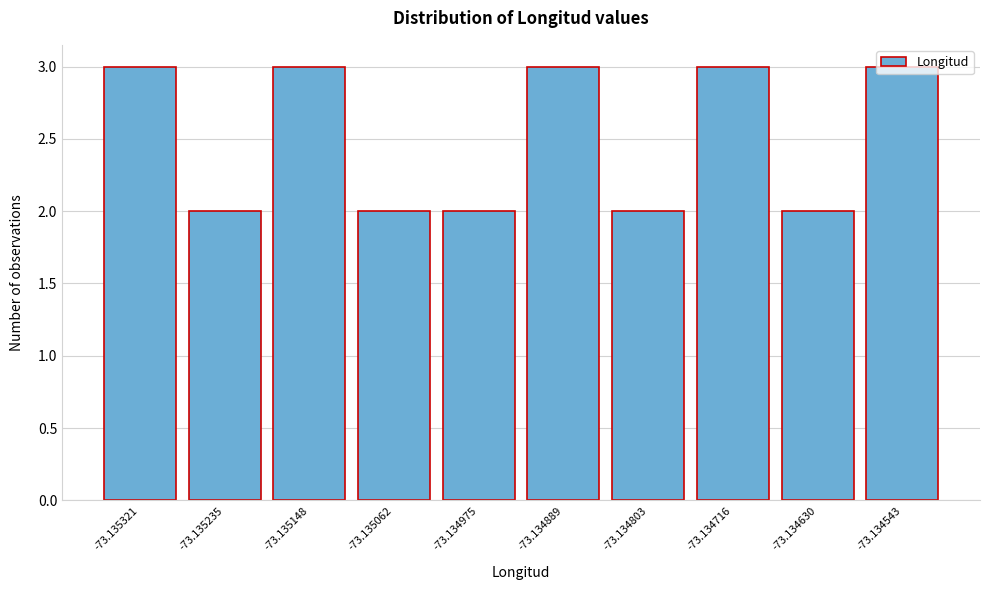

Which has a higher value, -73.134975 or -73.135148?

-73.135148